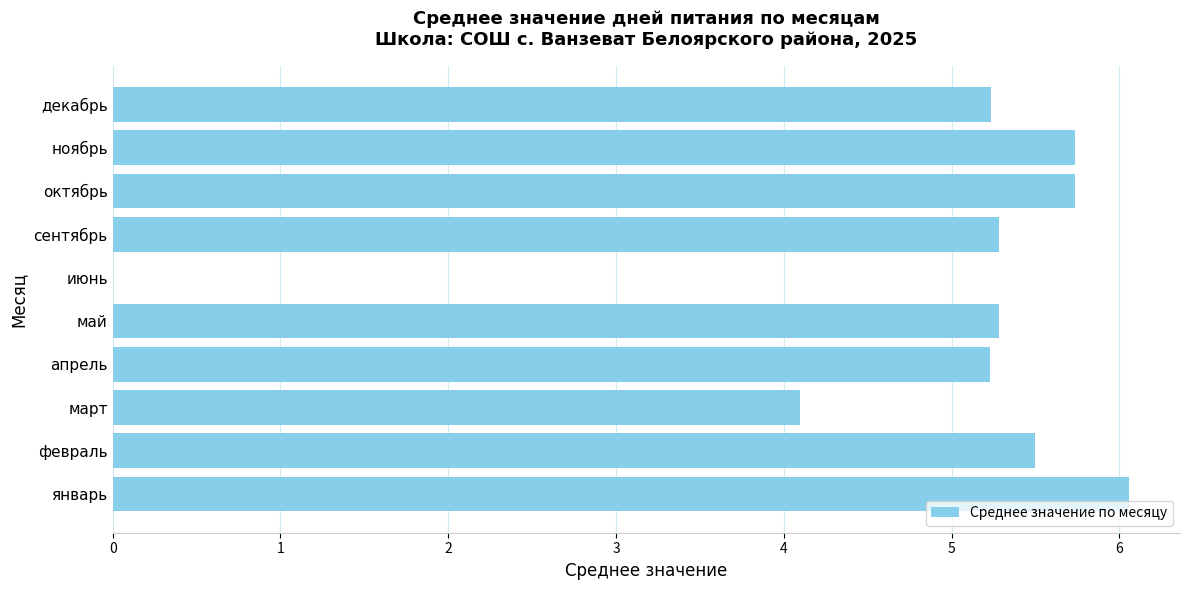

Which label corresponds to the largest value in the chart?

январь